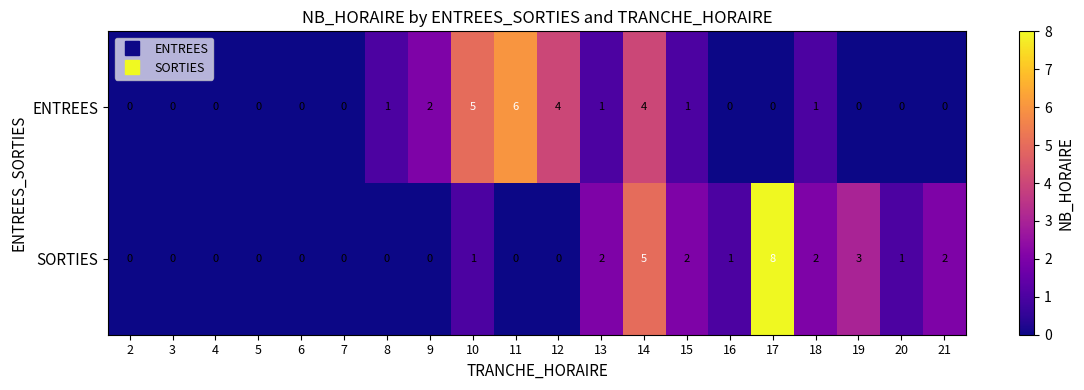

Which series has the largest total across all categories?

SORTIES